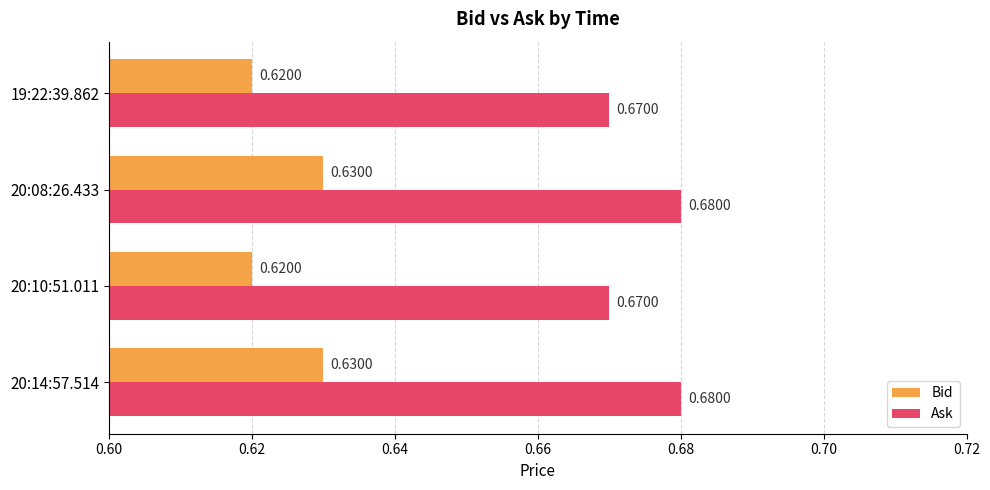

List the series in order of their overall mean, highest first.

Ask, Bid